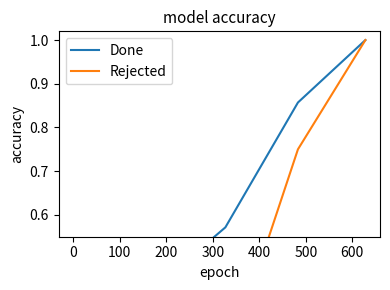

After their last crossing, which series has the higher values: Rejected or Done?

Done